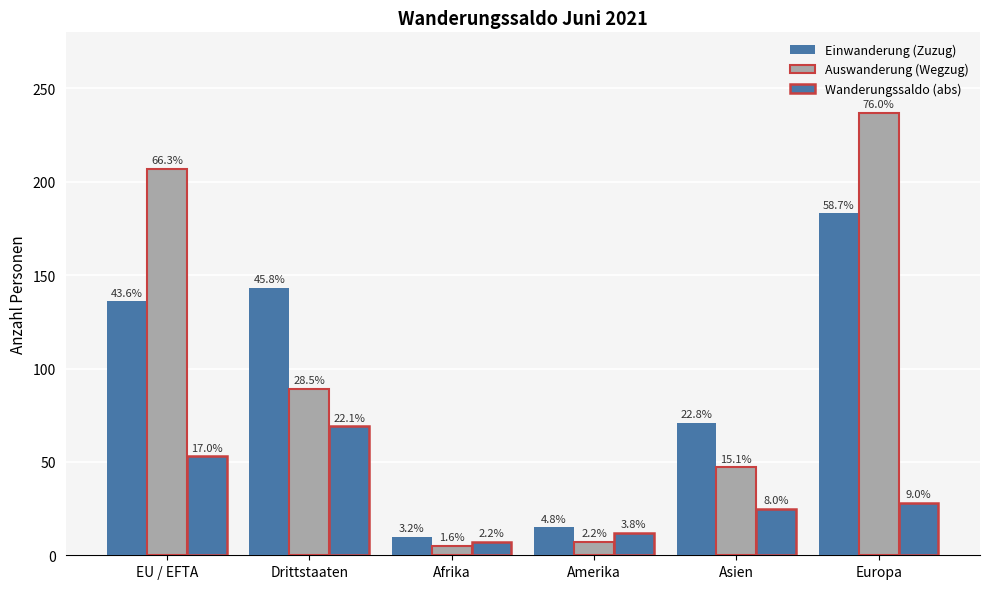

Does the chart contain any negative values?

No